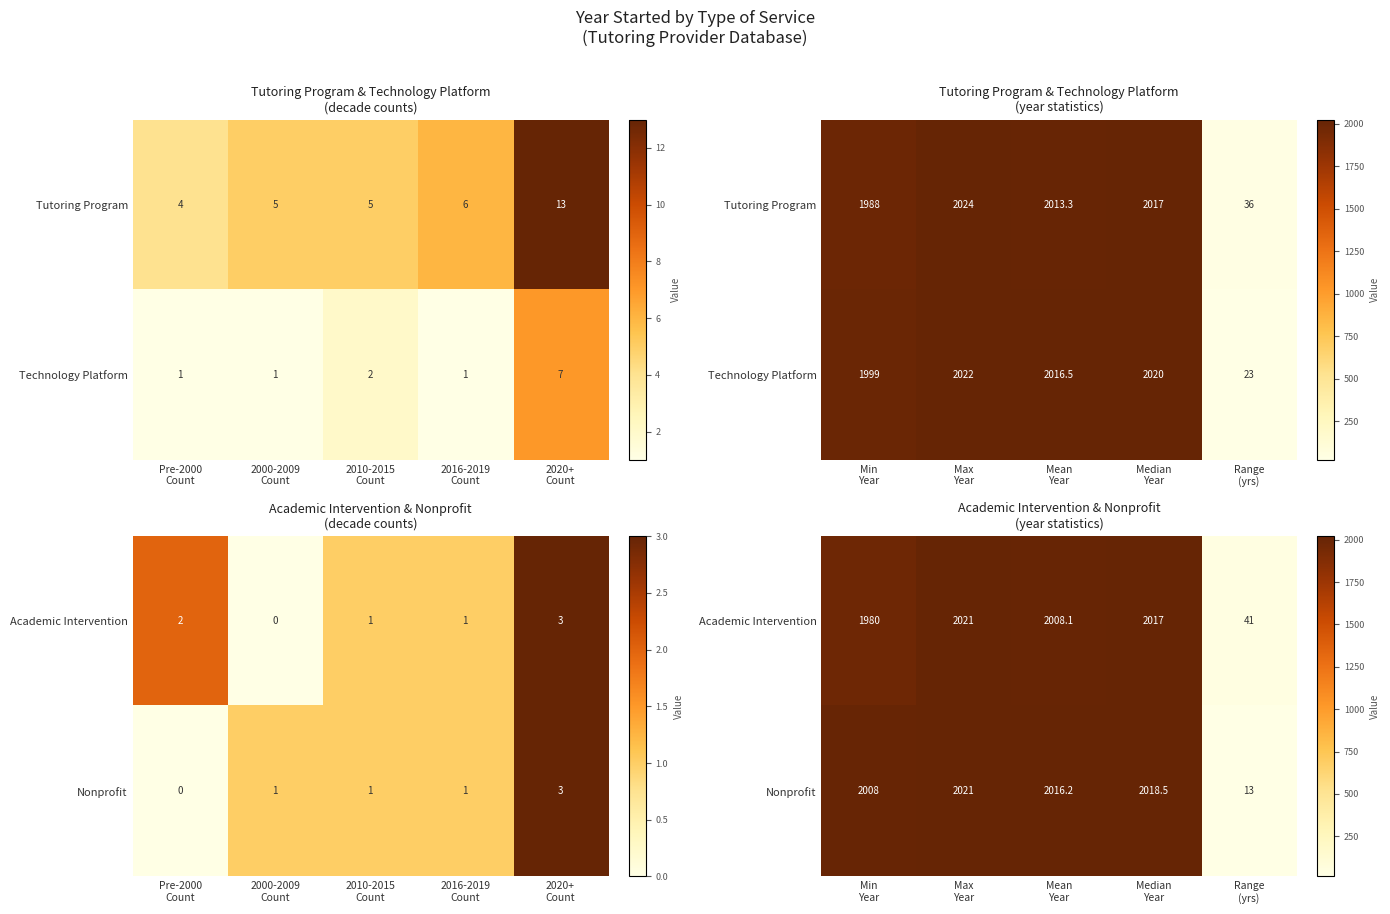

How many data points does each series have?

5